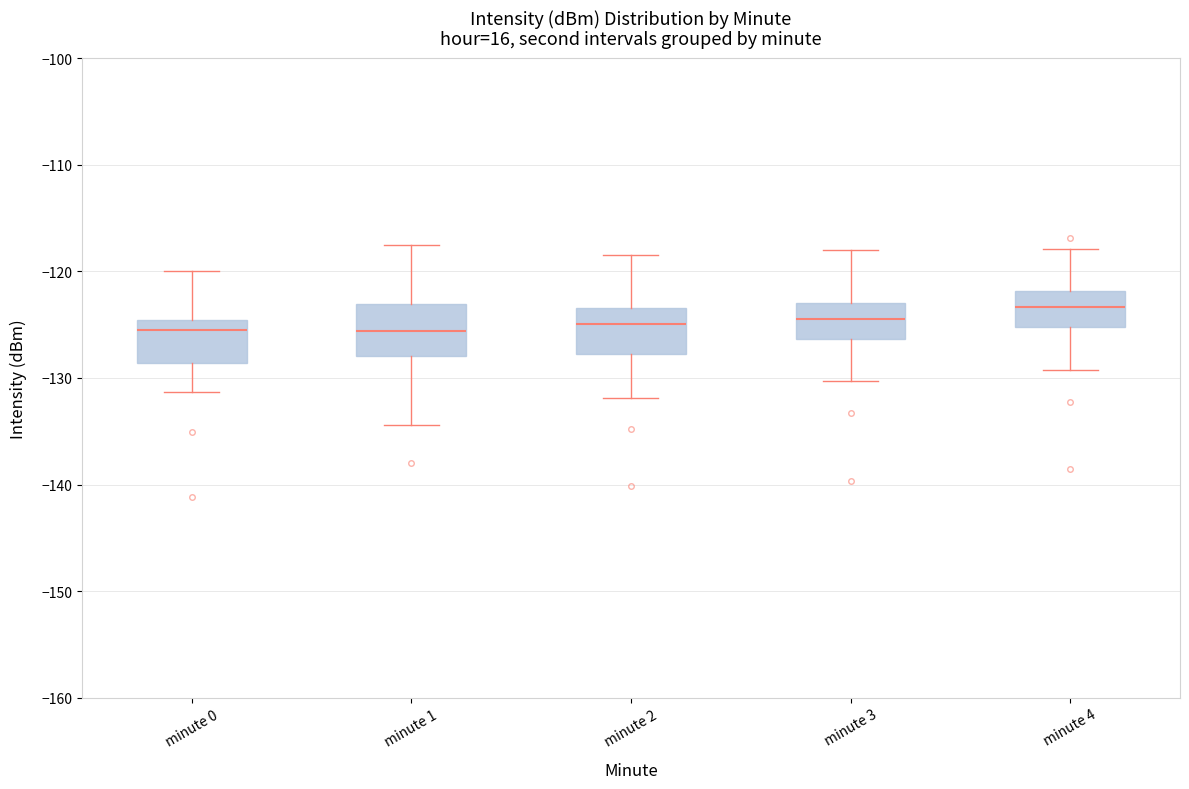

Reading left to right, transcribe this box plot: for each box, give where its median line is, the range the box spans, and where its two whiskers end, as read against the y-axis. The values are not printed on the chart, so give them approximately, as read against the axis.

minute 0: median -125 (just below the box's upper edge), box -129 to -125, whiskers -131 to -120
minute 1: median -126, box -128 to -123, whiskers -134 to -118
minute 2: median -125, box -128 to -123, whiskers -132 to -118
minute 3: median -124, box -126 to -123, whiskers -130 to -118
minute 4: median -123, box -125 to -122, whiskers -129 to -118